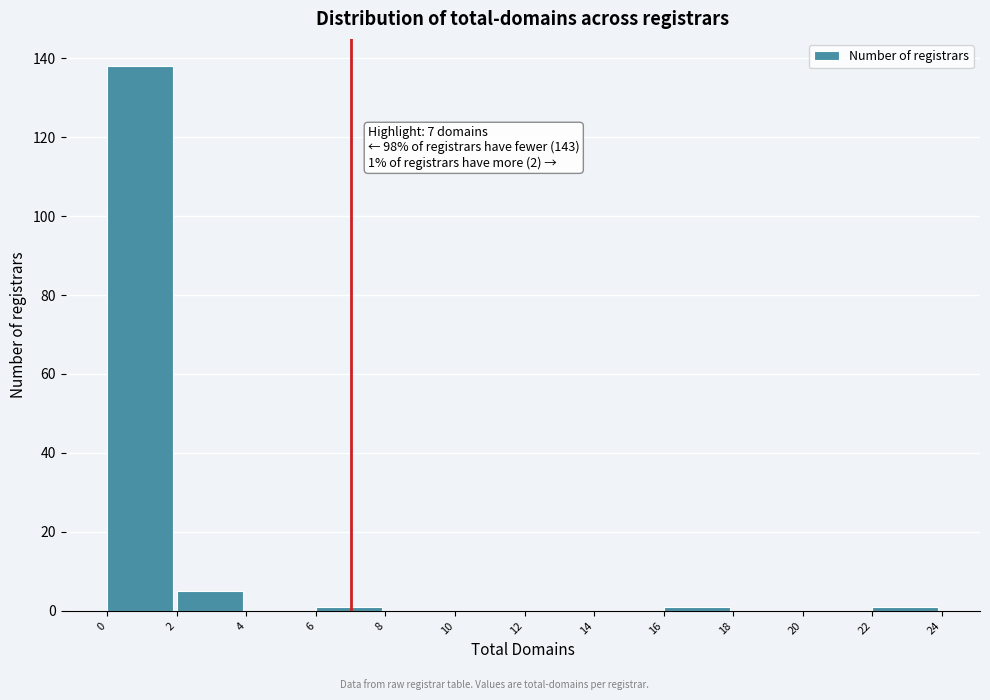

Which range on the x-axis has the tallest bar?

0 to 2